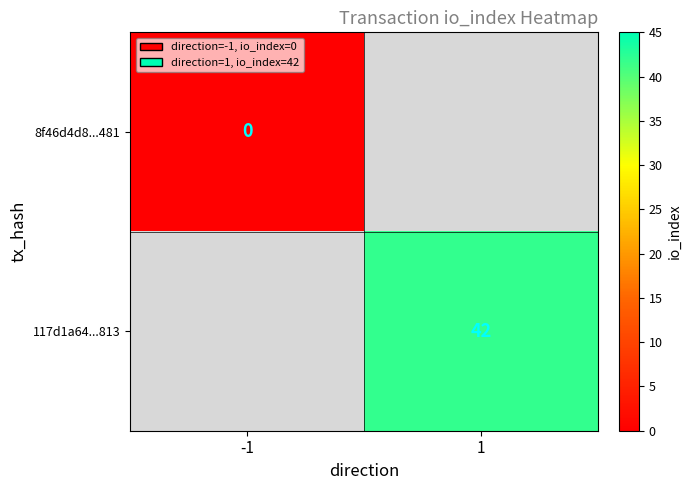

Is it true that 117d1a64...813 equals 42 at 1?

True